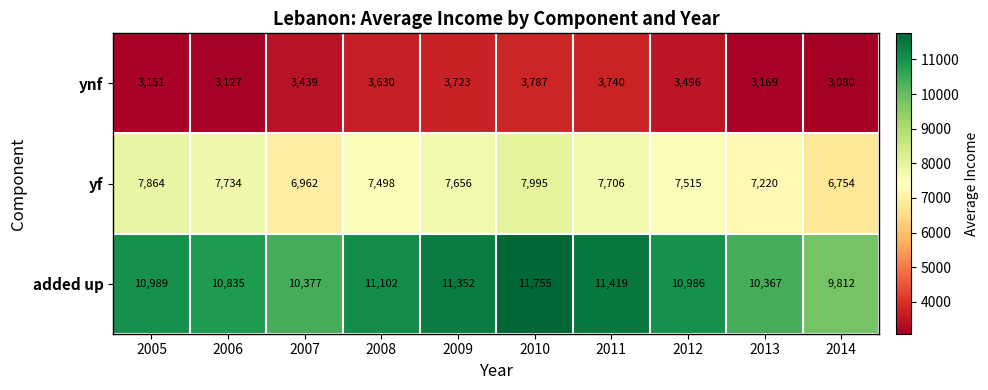

Where is added up nearest to the value 10783?

2006